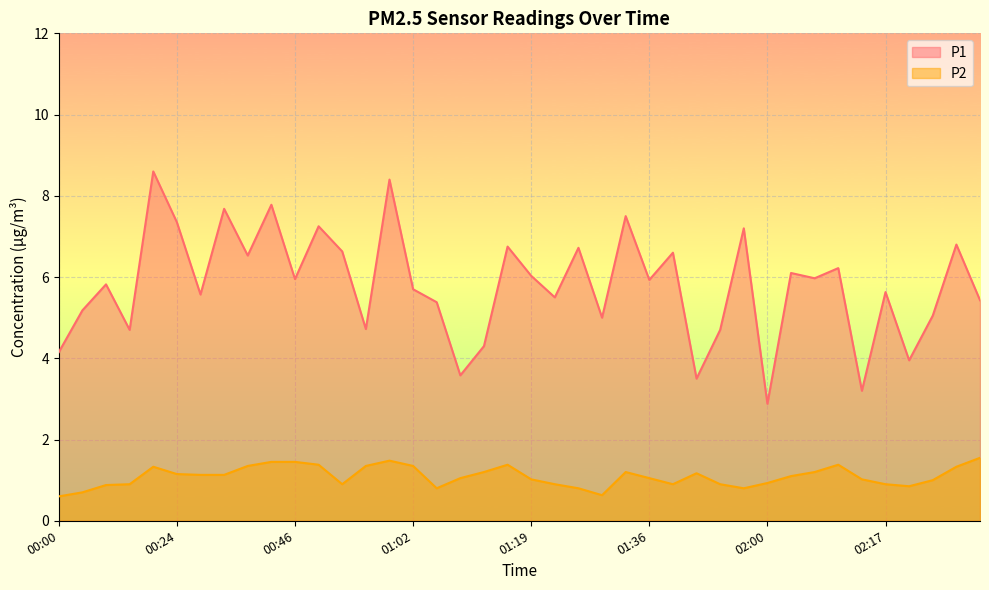

At which label does P2 reach its minimum?

00:00